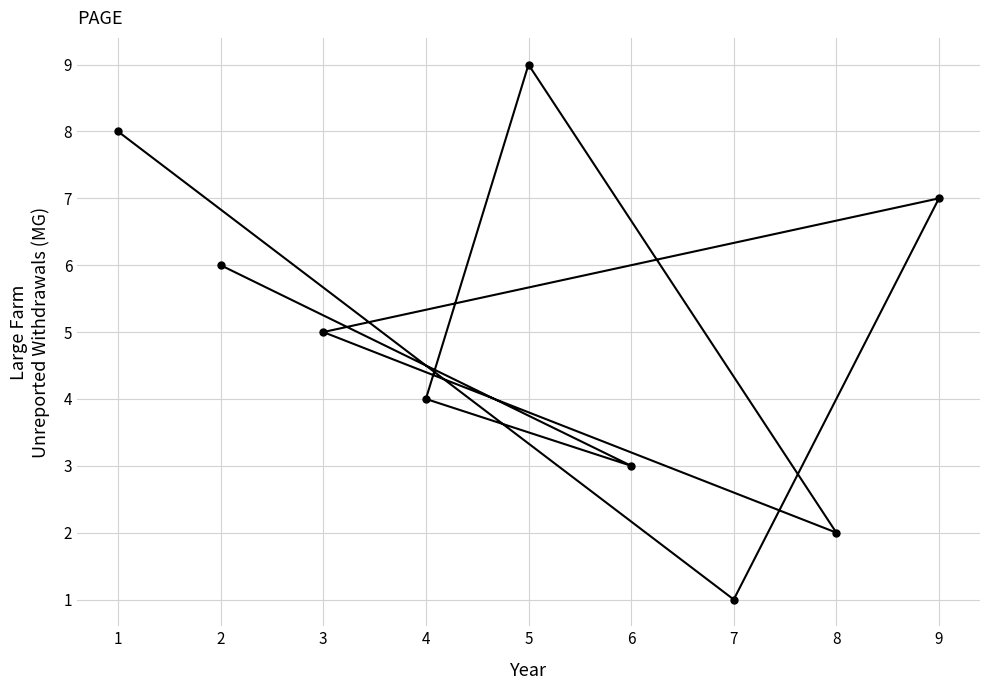

Rank the categories by value from lowest to highest.

7, 8, 6, 4, 3, 2, 9, 1, 5